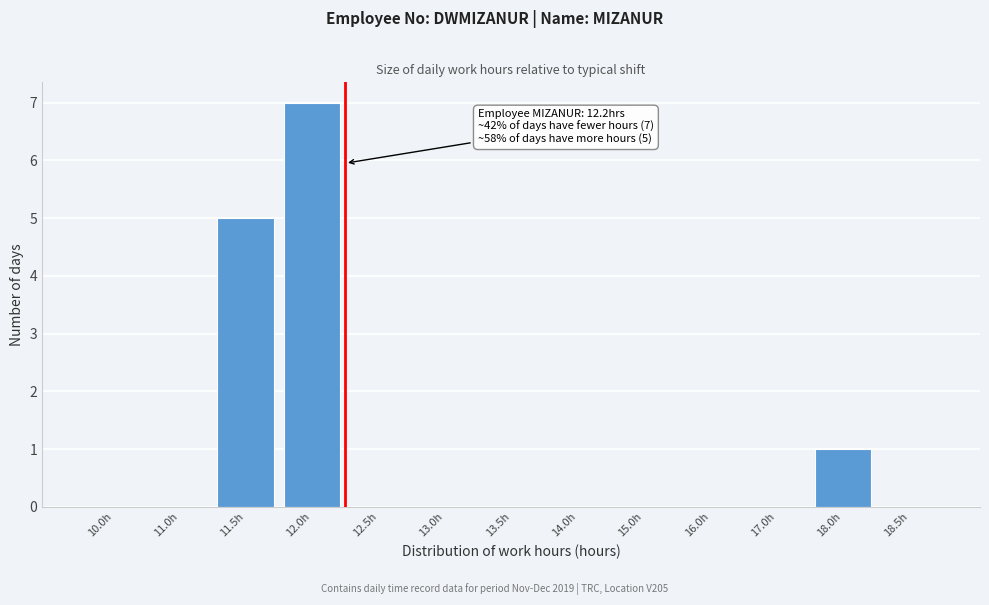

Reading left to right, list all the values displayed in this chart.

10.0h=0	11.0h=0	11.5h=5	12.0h=7	12.5h=0	13.0h=0	13.5h=0	14.0h=0	15.0h=0	16.0h=0	17.0h=0	18.0h=1	18.5h=0